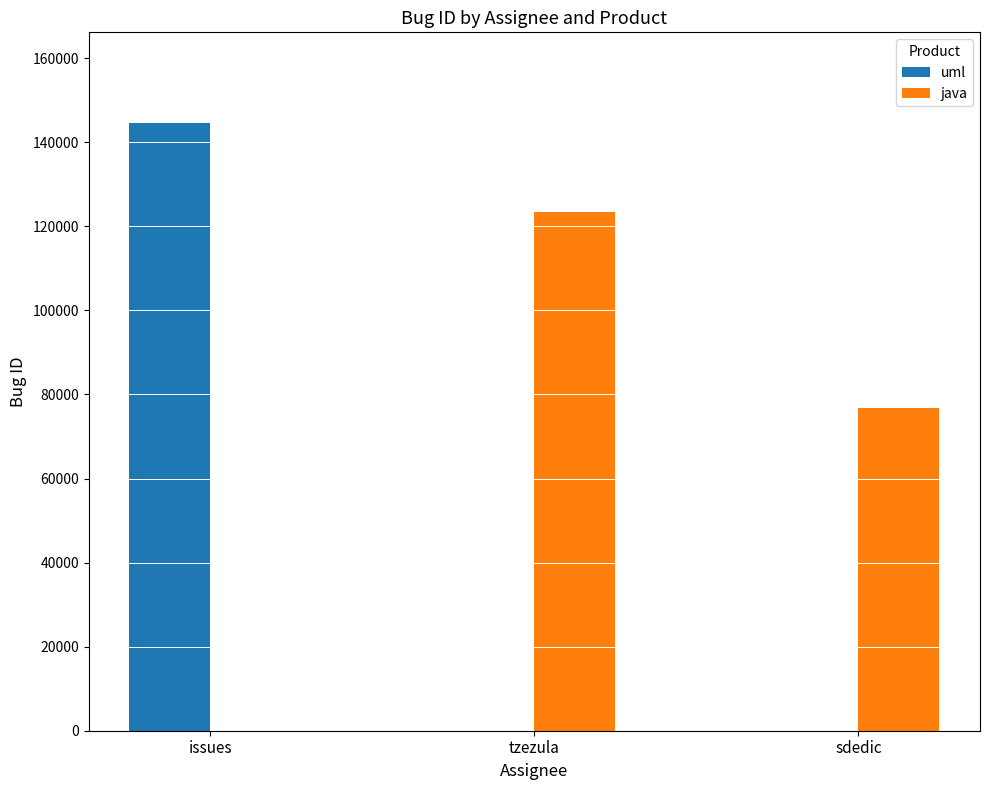

Which series has the widest spread of values?

uml